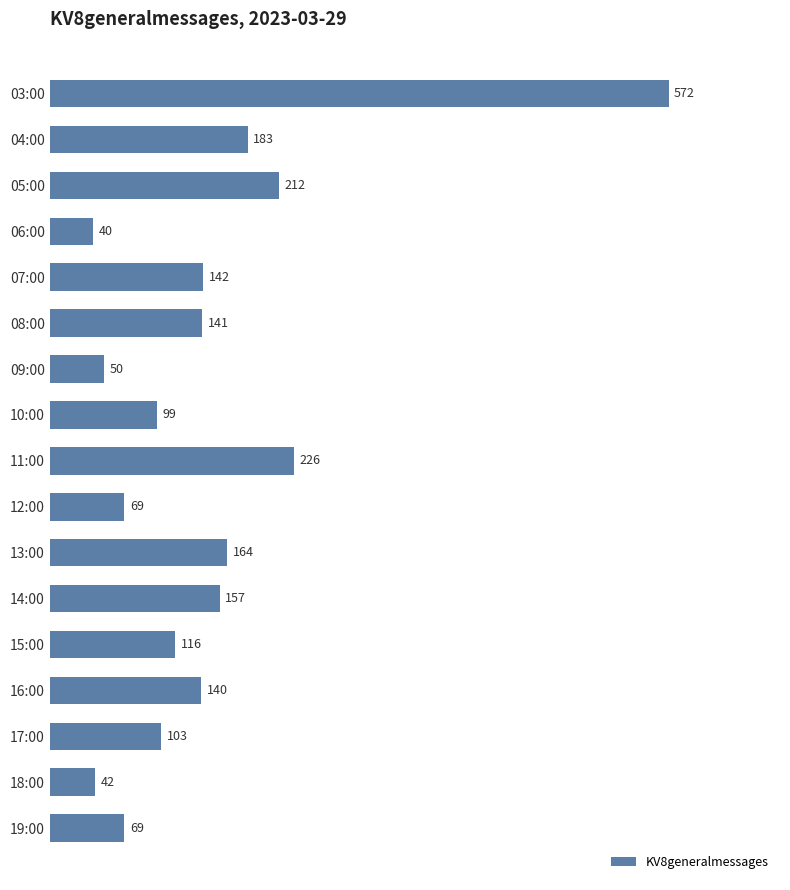

At which category does the chart reach its peak across all series?

03:00